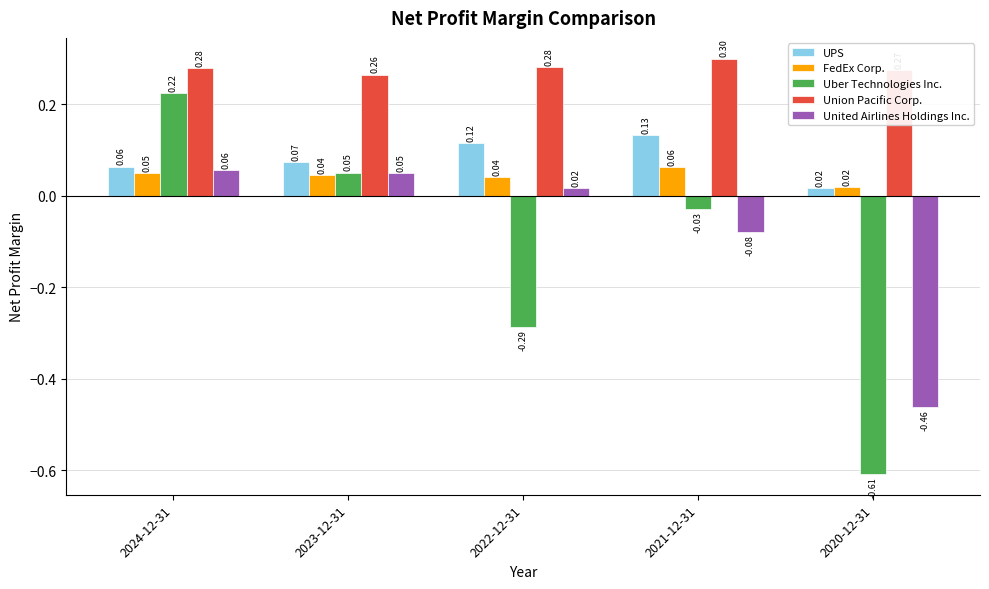

At which category is the sum across all series the highest?

2024-12-31